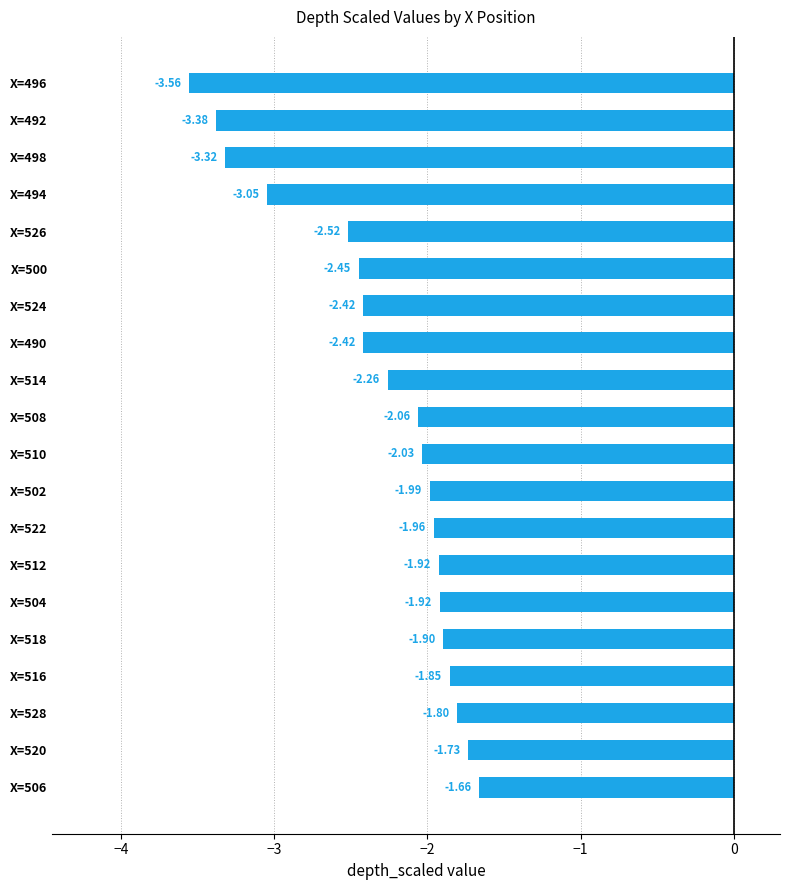

Are the bars grouped side by side (vs. stacked)?

No